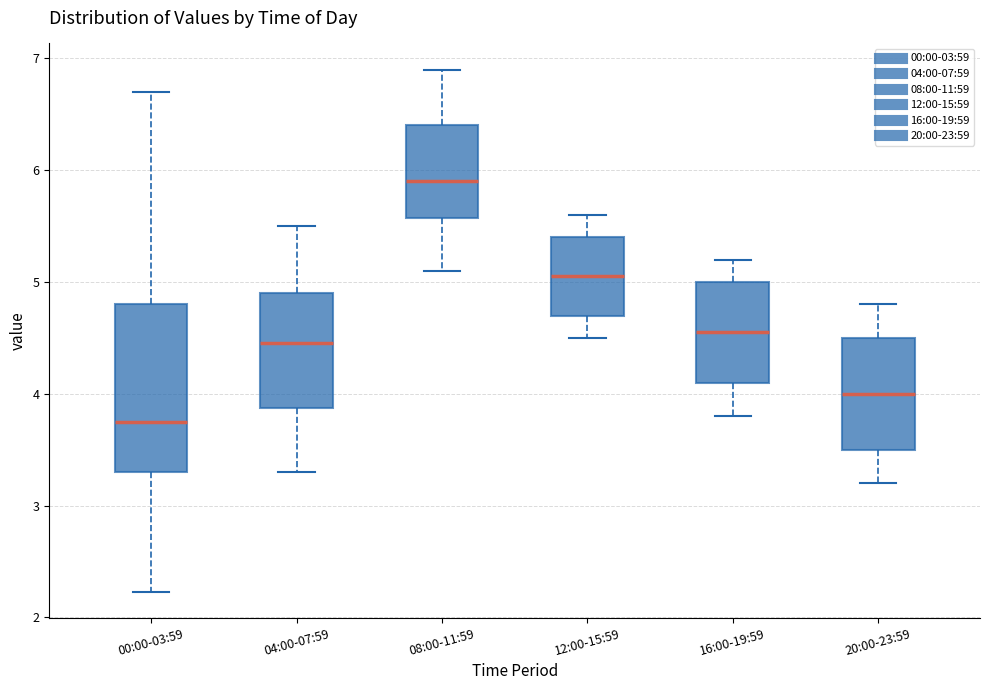

Where does the upper whisker of the box for 00:00-03:59 end on the y-axis? The values are not printed on the chart, so give them approximately, as read against the axis.

6.7